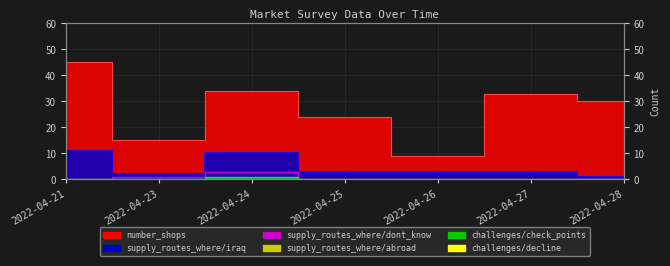

At which category does the chart reach its peak across all series?

2022-04-21